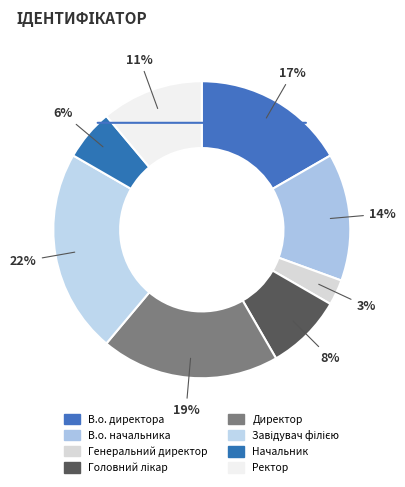

To the nearest percent, what is the average slice percentage?

12%